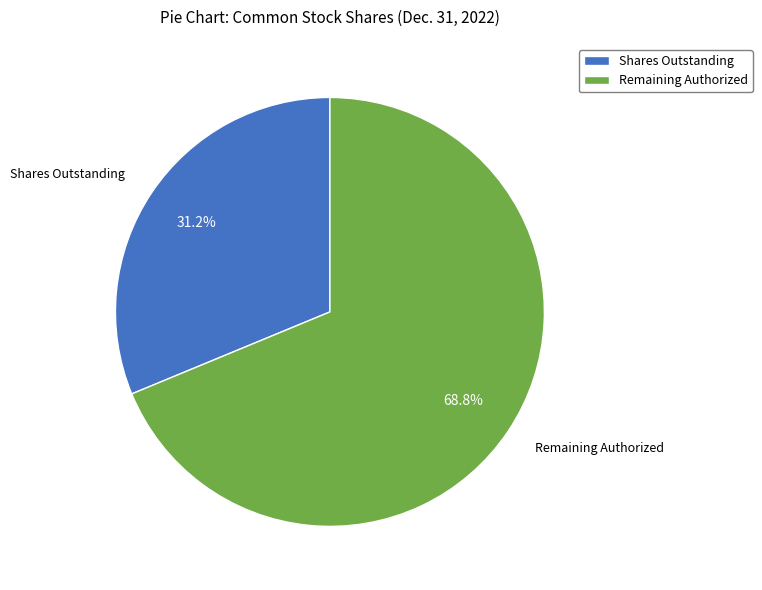

Count the number of slices in the pie.

2